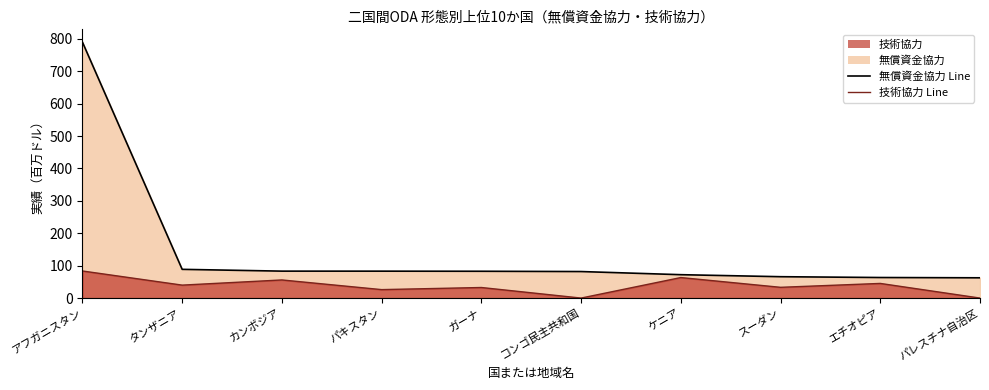

What is the label of the 7th point from the right?

パキスタン